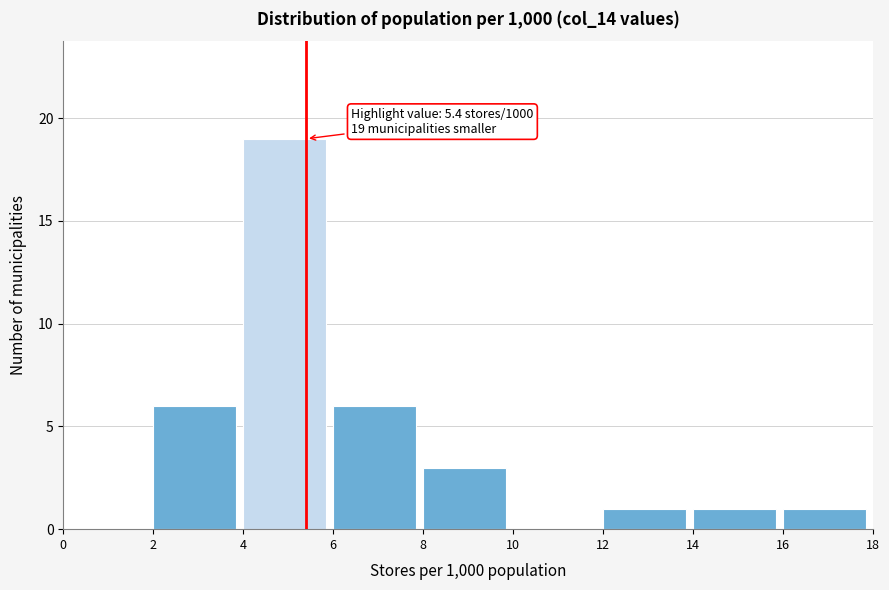

Over which range of the x-axis is the bar tallest?

4 to 6